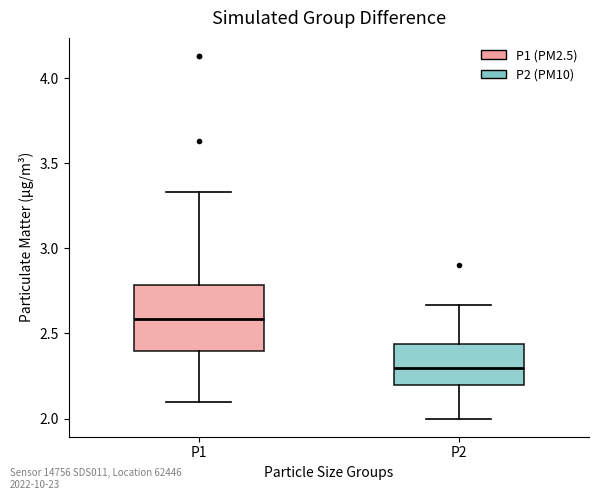

Which box has the lowest median line?

P2